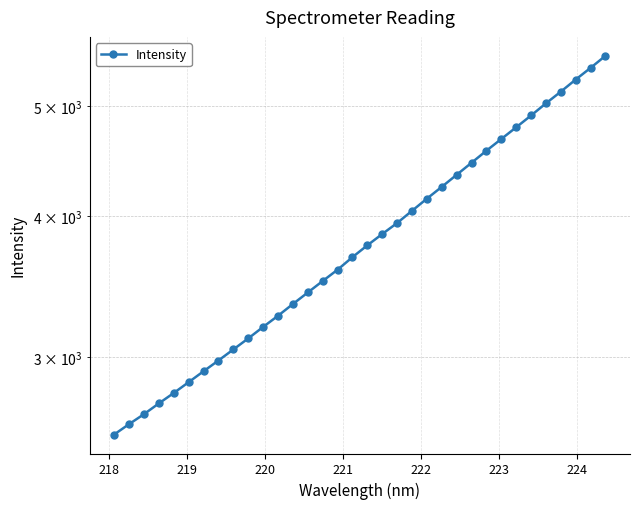

How many data points are above 3766?

17